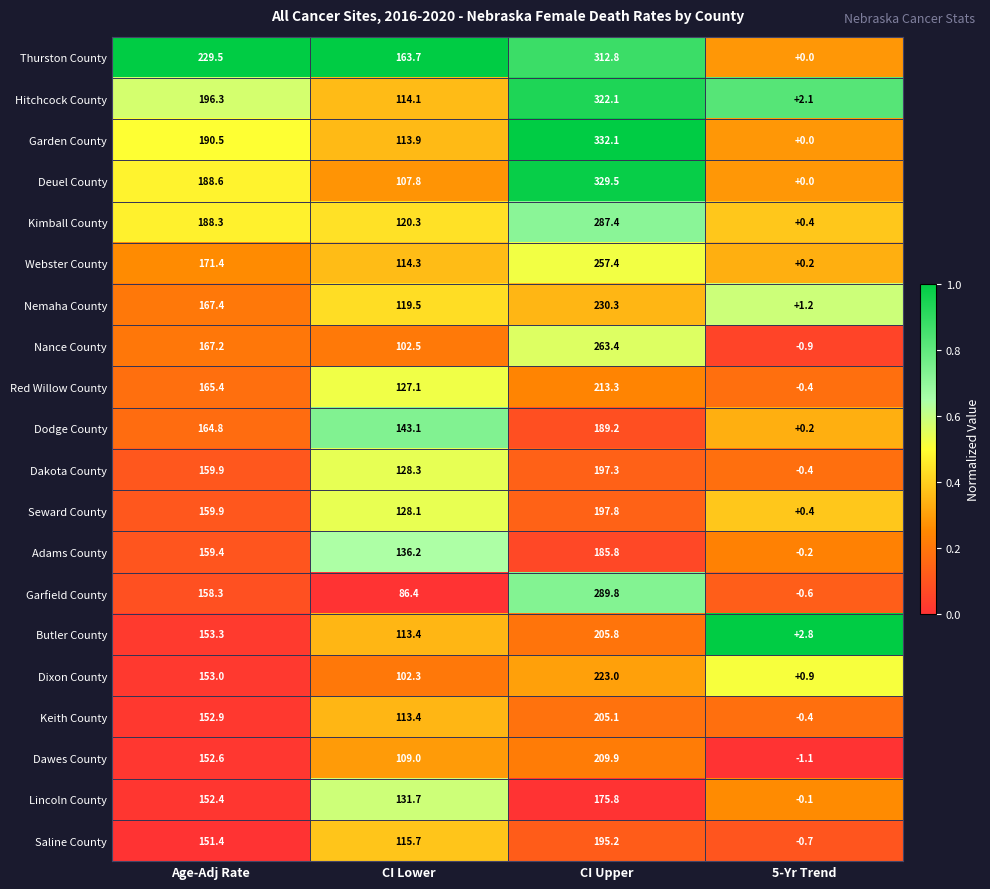

List the series in order of their peak value, highest first.

Garden County, Deuel County, Hitchcock County, Thurston County, Garfield County, Kimball County, Nance County, Webster County, Nemaha County, Dixon County, Red Willow County, Dawes County, Butler County, Keith County, Seward County, Dakota County, Saline County, Dodge County, Adams County, Lincoln County